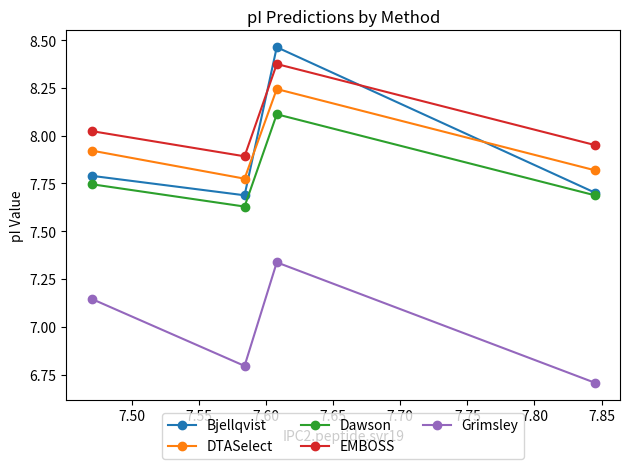

How many intersections are there between Bjellqvist and EMBOSS?

2